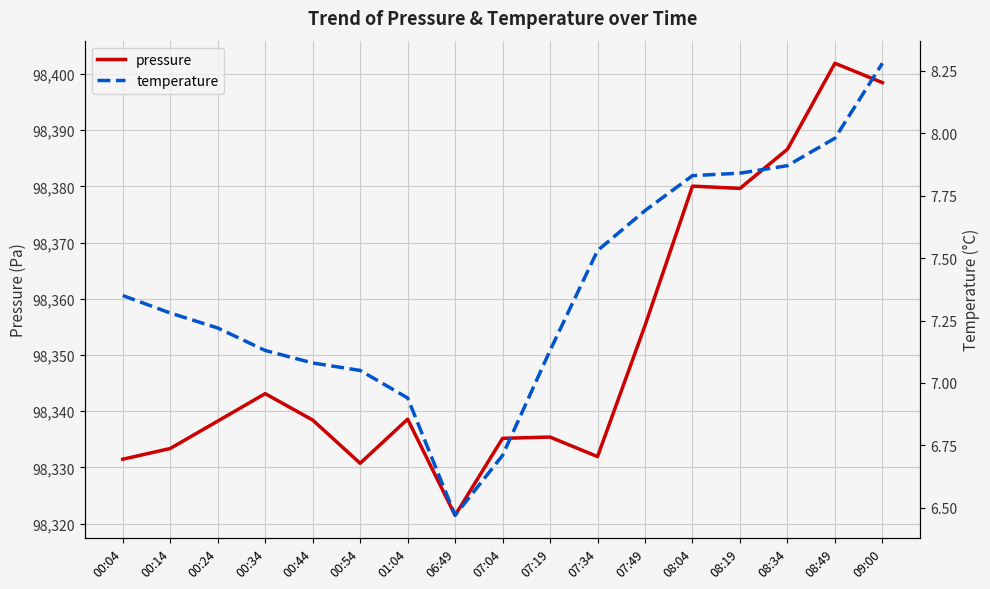

Rank the series at 00:54 from highest to lowest value.

pressure, temperature